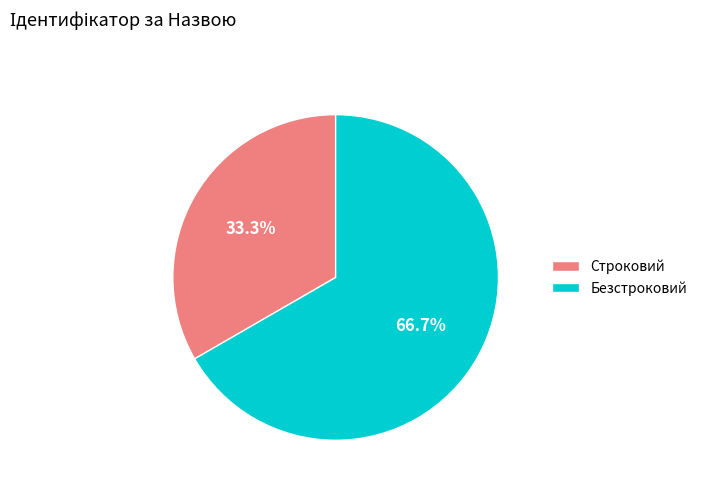

Count the number of slices in the pie.

2